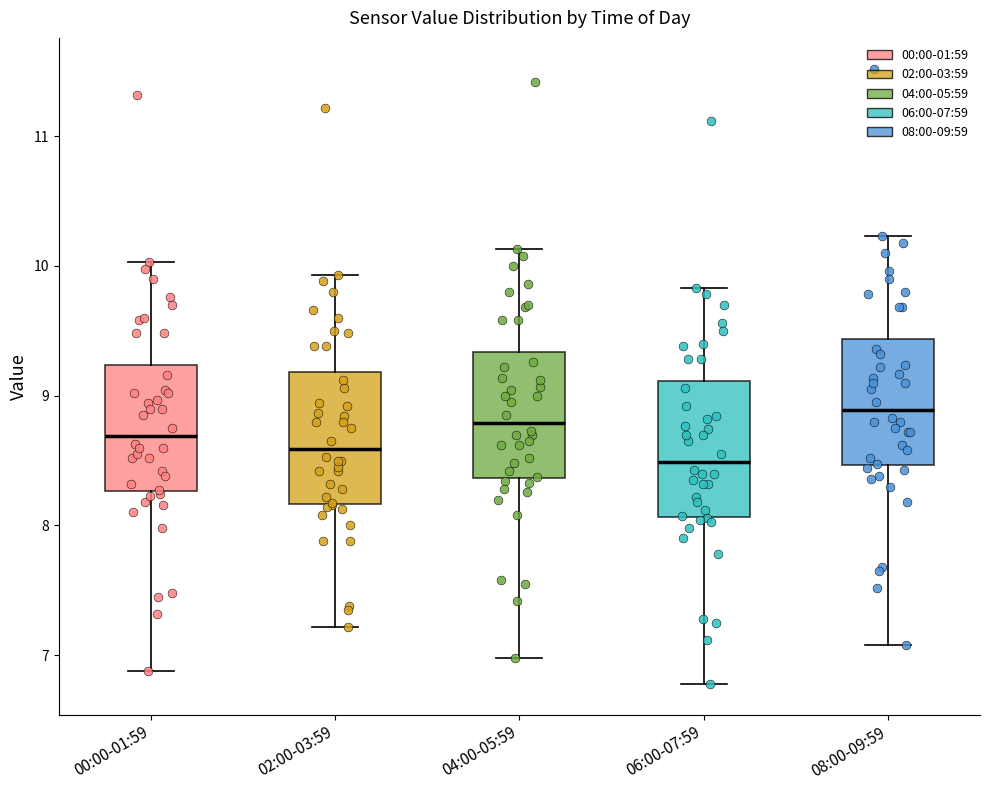

Which box's median line is the highest?

08:00-09:59